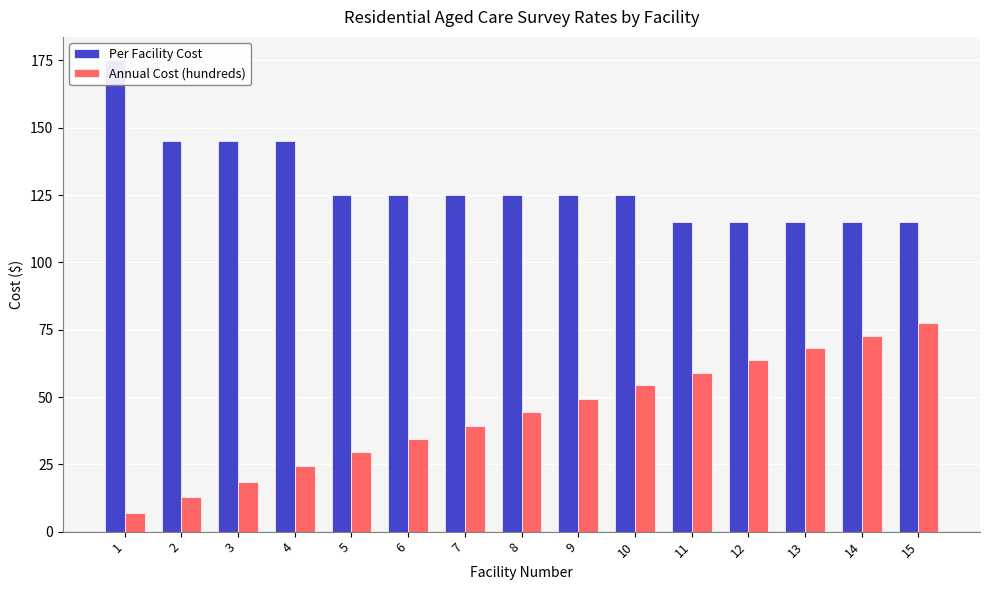

The Annual Cost (hundreds) series shows 12.8 at 2. True or false?

True